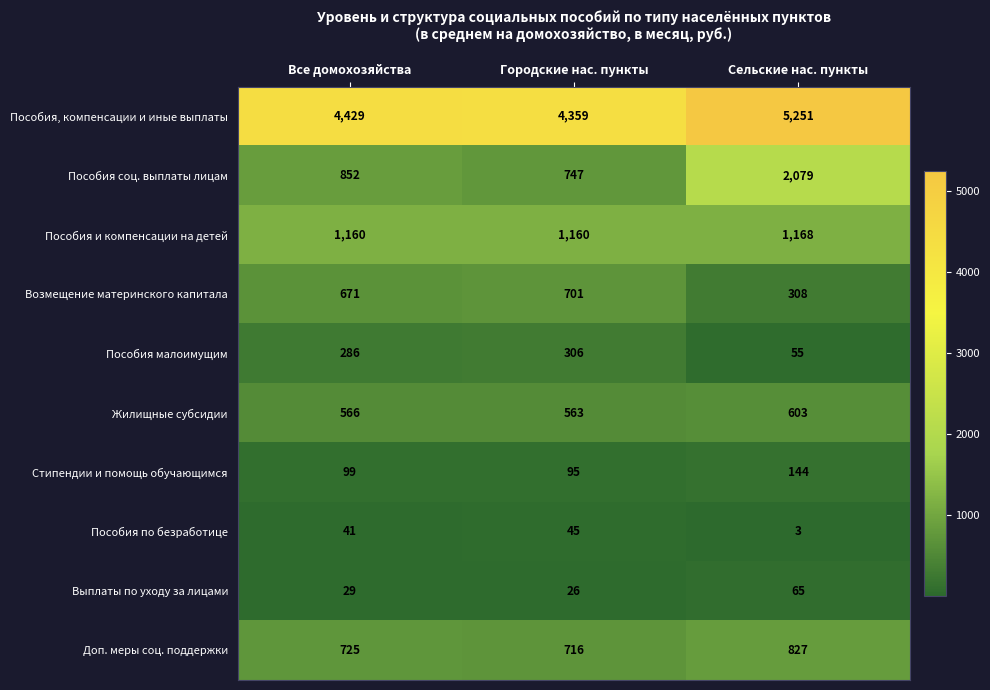

What is the difference between the Доп. меры соц. поддержки values at Все домохозяйства and Городские нас. пункты?

9